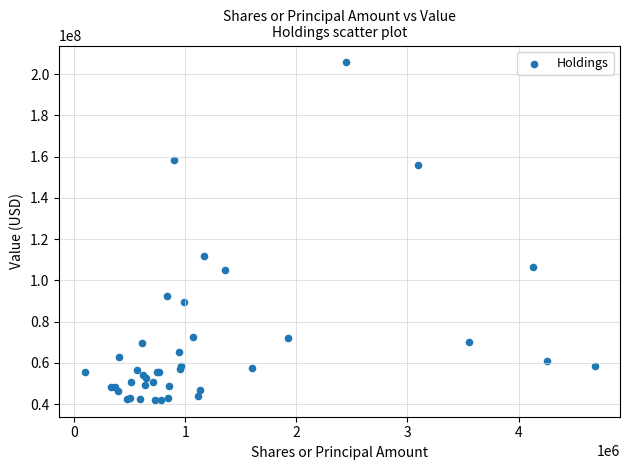

What Y value in the scatter plot is closest to 123858500?

111649000